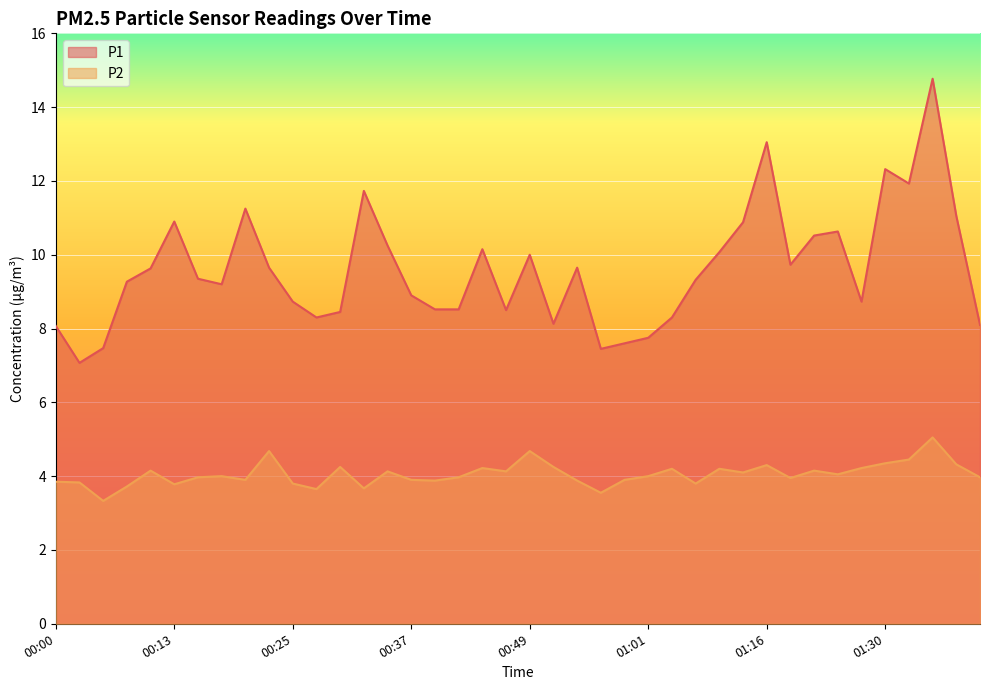

Reading left to right, extract all data points from this chart.

P1: 00:00=8.1	00:03=7.1	00:05=7.5	00:08=9.3	00:10=9.6	00:13=10.9	00:15=9.3	00:17=9.2	00:20=11.2	00:22=9.7	00:25=8.7	00:27=8.3	00:30=8.4	00:32=11.7	00:34=10.2	00:37=8.9	00:39=8.5	00:42=8.5	00:44=10.2	00:47=8.5	00:49=10.0	00:51=8.1	00:54=9.7	00:56=7.5	00:59=7.6	01:01=7.8	01:04=8.3	01:06=9.3	01:08=10.1	01:14=10.9	01:16=13.1	01:19=9.7	01:22=10.5	01:25=10.6	01:27=8.7	01:30=12.3	01:32=11.9	01:35=14.8	01:37=11.1	01:40=8.1
P2: 00:00=3.9	00:03=3.8	00:05=3.3	00:08=3.7	00:10=4.2	00:13=3.8	00:15=4.0	00:17=4.0	00:20=3.9	00:22=4.7	00:25=3.8	00:27=3.6	00:30=4.2	00:32=3.7	00:34=4.1	00:37=3.9	00:39=3.9	00:42=4.0	00:44=4.2	00:47=4.1	00:49=4.7	00:51=4.2	00:54=3.9	00:56=3.5	00:59=3.9	01:01=4.0	01:04=4.2	01:06=3.8	01:08=4.2	01:14=4.1	01:16=4.3	01:19=4.0	01:22=4.2	01:25=4.0	01:27=4.2	01:30=4.3	01:32=4.5	01:35=5.0	01:37=4.3	01:40=4.0